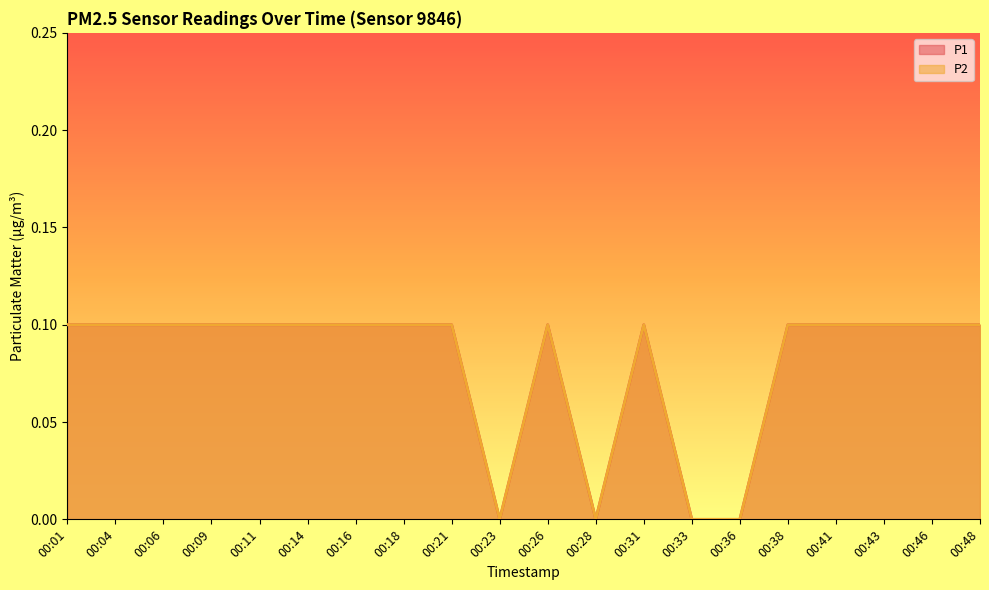

Reading left to right, list all the values displayed in this chart.

P1: 0.1	0.1	0.1	0.1	0.1	0.1	0.1	0.1	0.1	0.0	0.1	0.0	0.1	0.0	0.0	0.1	0.1	0.1	0.1	0.1
P2: 0.1	0.1	0.1	0.1	0.1	0.1	0.1	0.1	0.1	0.0	0.1	0.0	0.1	0.0	0.0	0.1	0.1	0.1	0.1	0.1